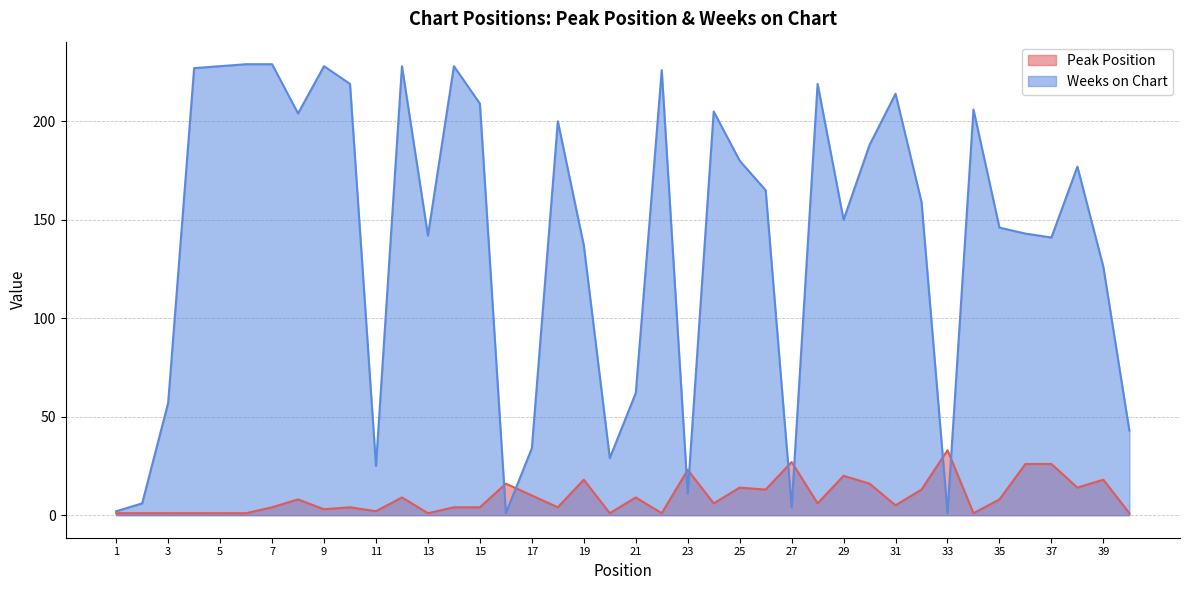

At which category is the sum across all series the highest?

12